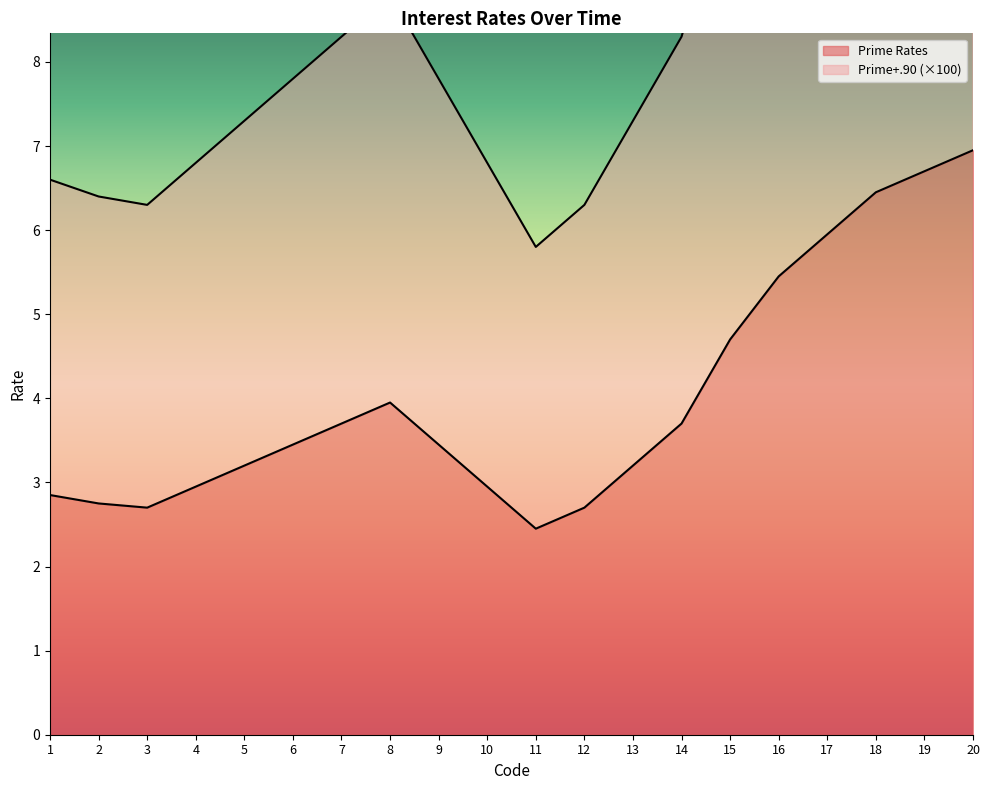

How many interior local peaks does the Prime Rates series have?

1